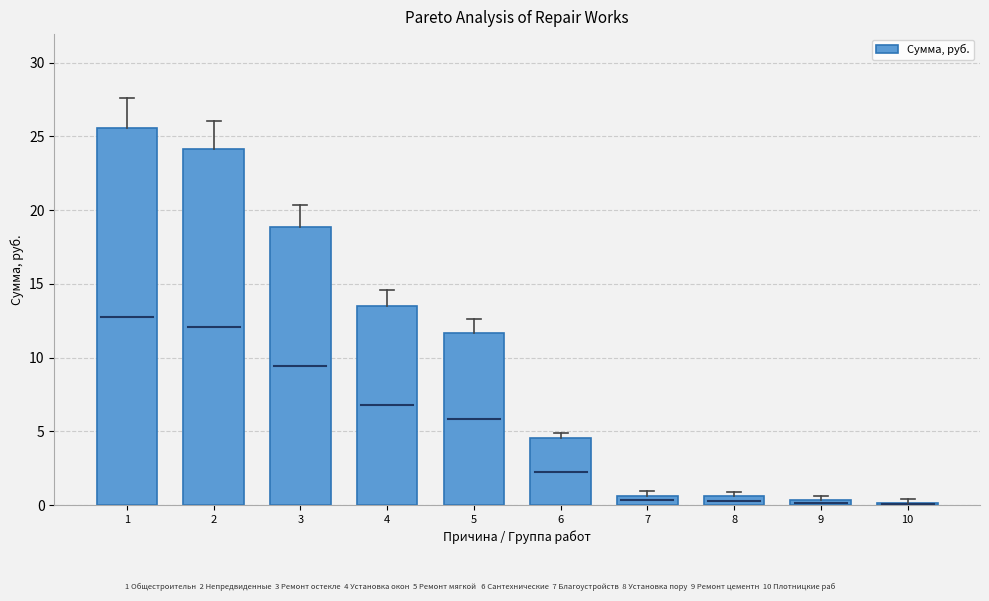

At which label is the value closest to 12?

5